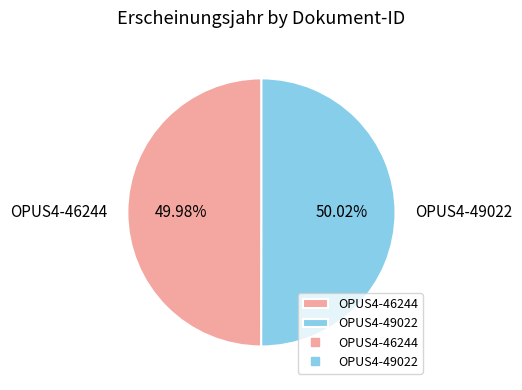

Does any single category account for the majority?

Yes